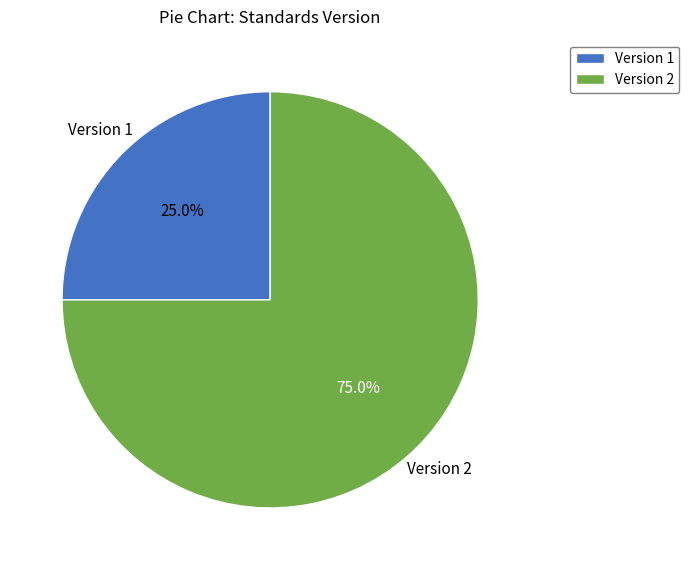

What is the ratio of the value at Version 1 to the value at Version 2?

0.3